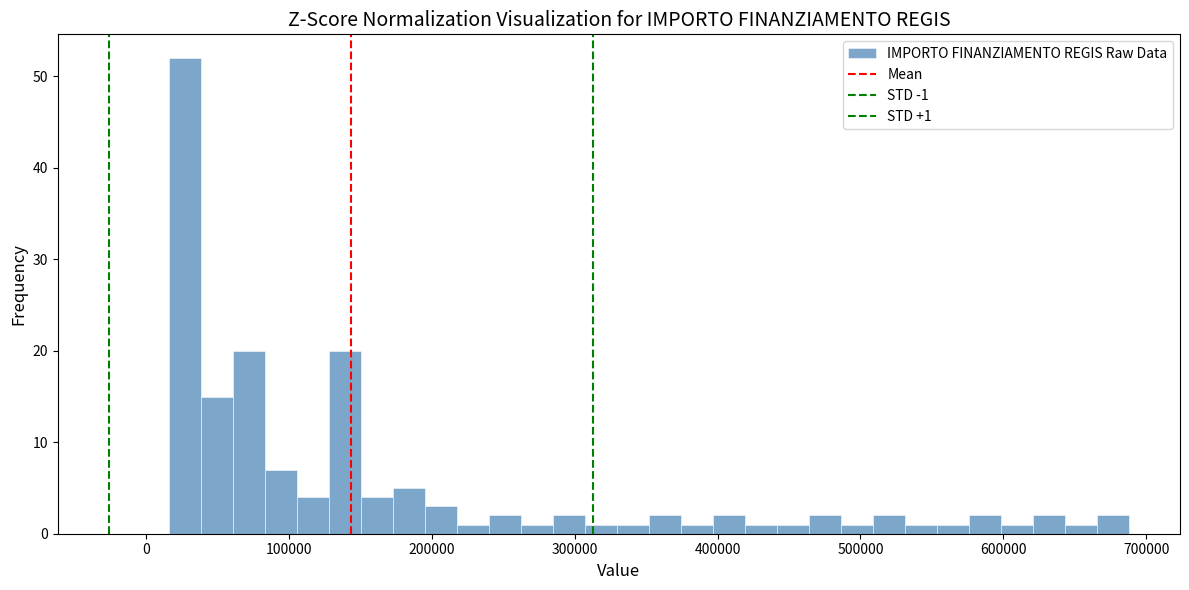

Read against the x-axis, roughly where is the centre of the tallest bar?

30000